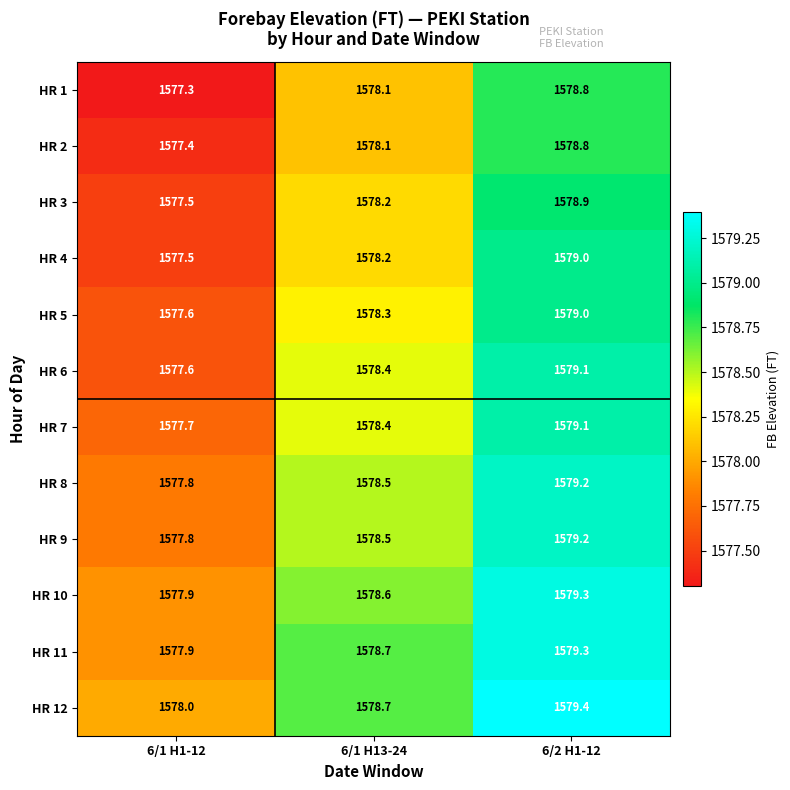

Is it true that HR 3 equals 1577.5 at 6/1 H1-12?

True